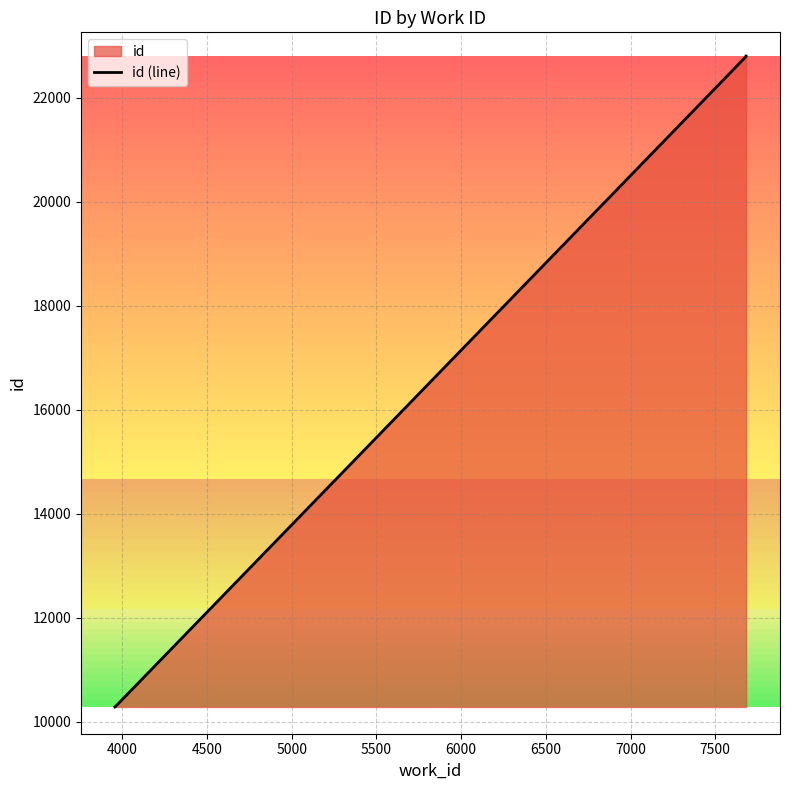

How many values are below 22792?

3